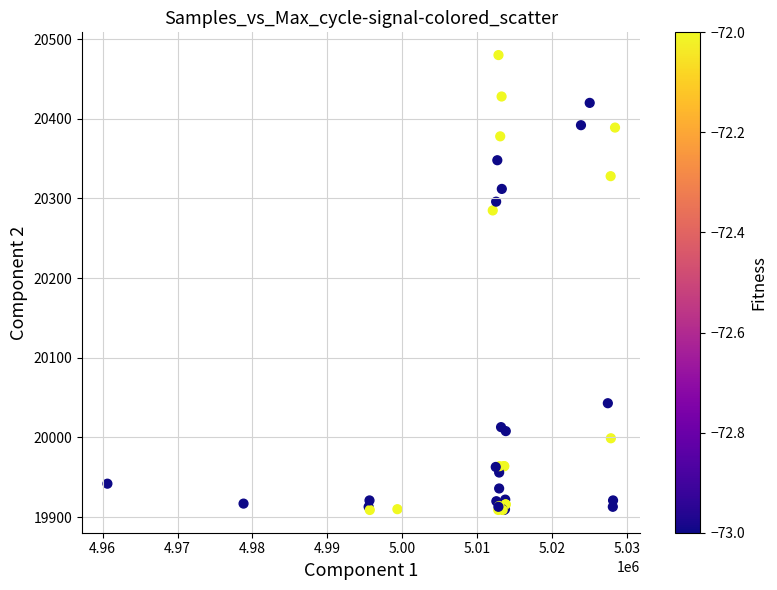

What Y value in the scatter plot is closest to 20194?

20285